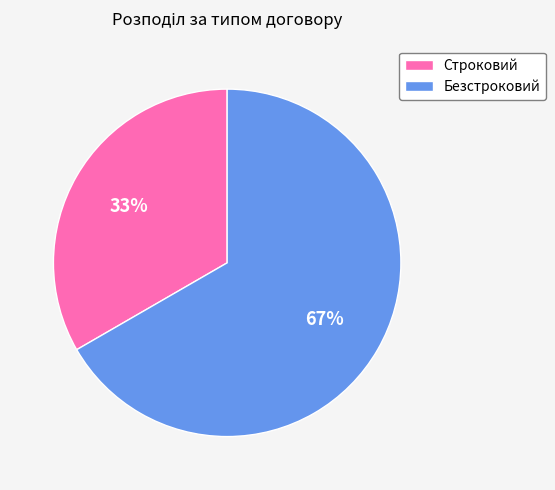

What is the smallest slice in the pie chart?

Строковий